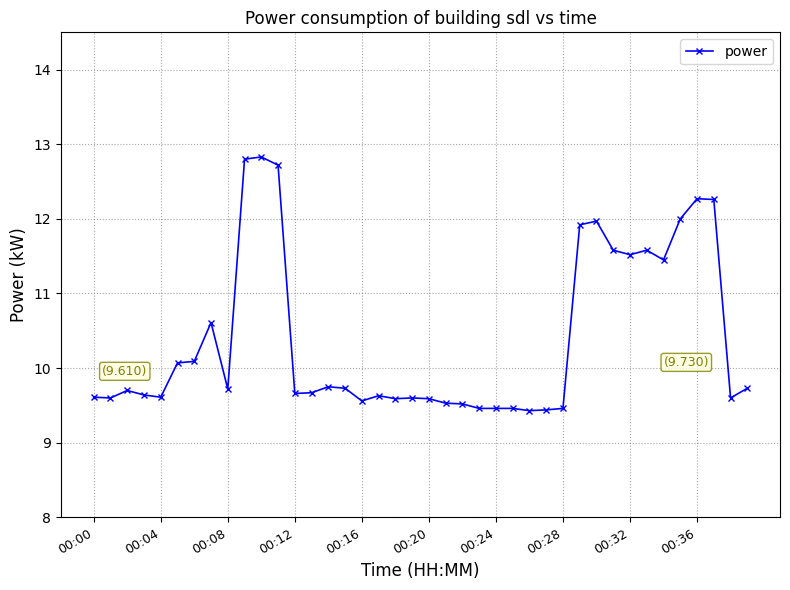

What is the value of the 19th point from the left?

9.6